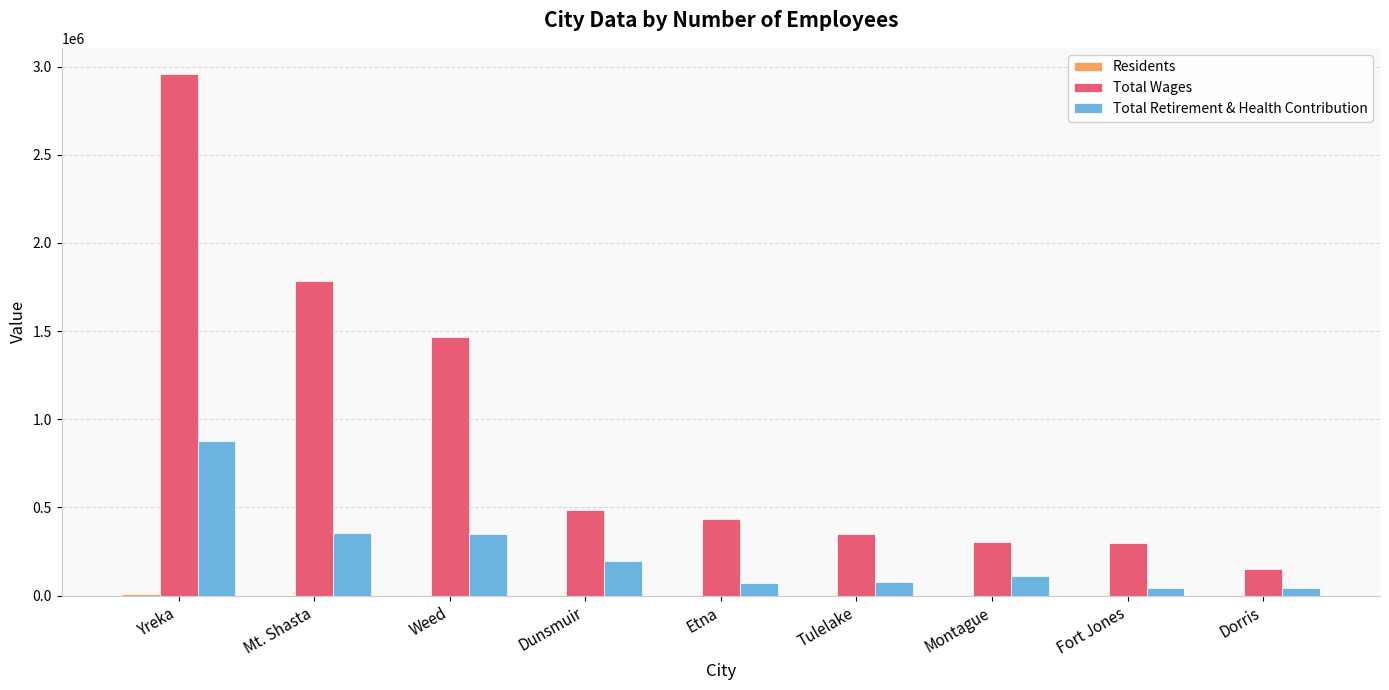

How many categories are shown in the chart?

9